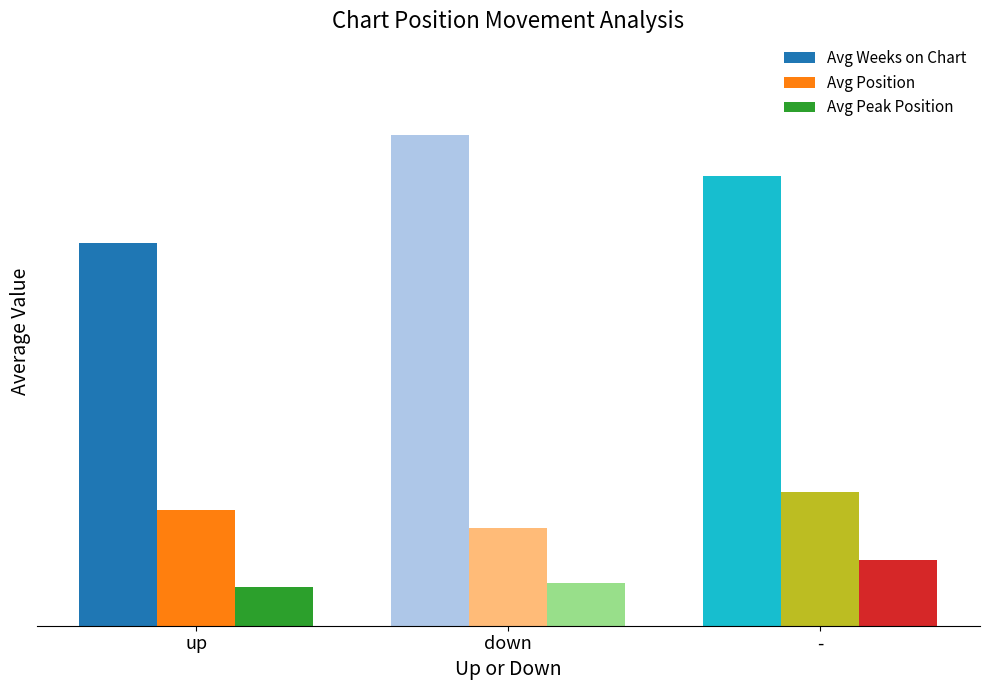

At which category is the sum across all series the highest?

-